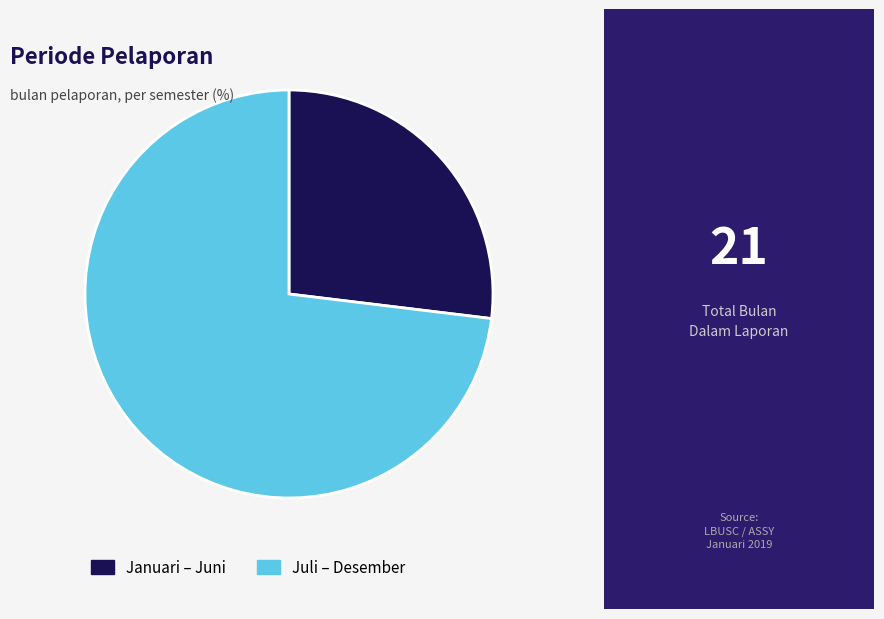

Rank the categories by value from highest to lowest.

Juli – Desember, Januari – Juni